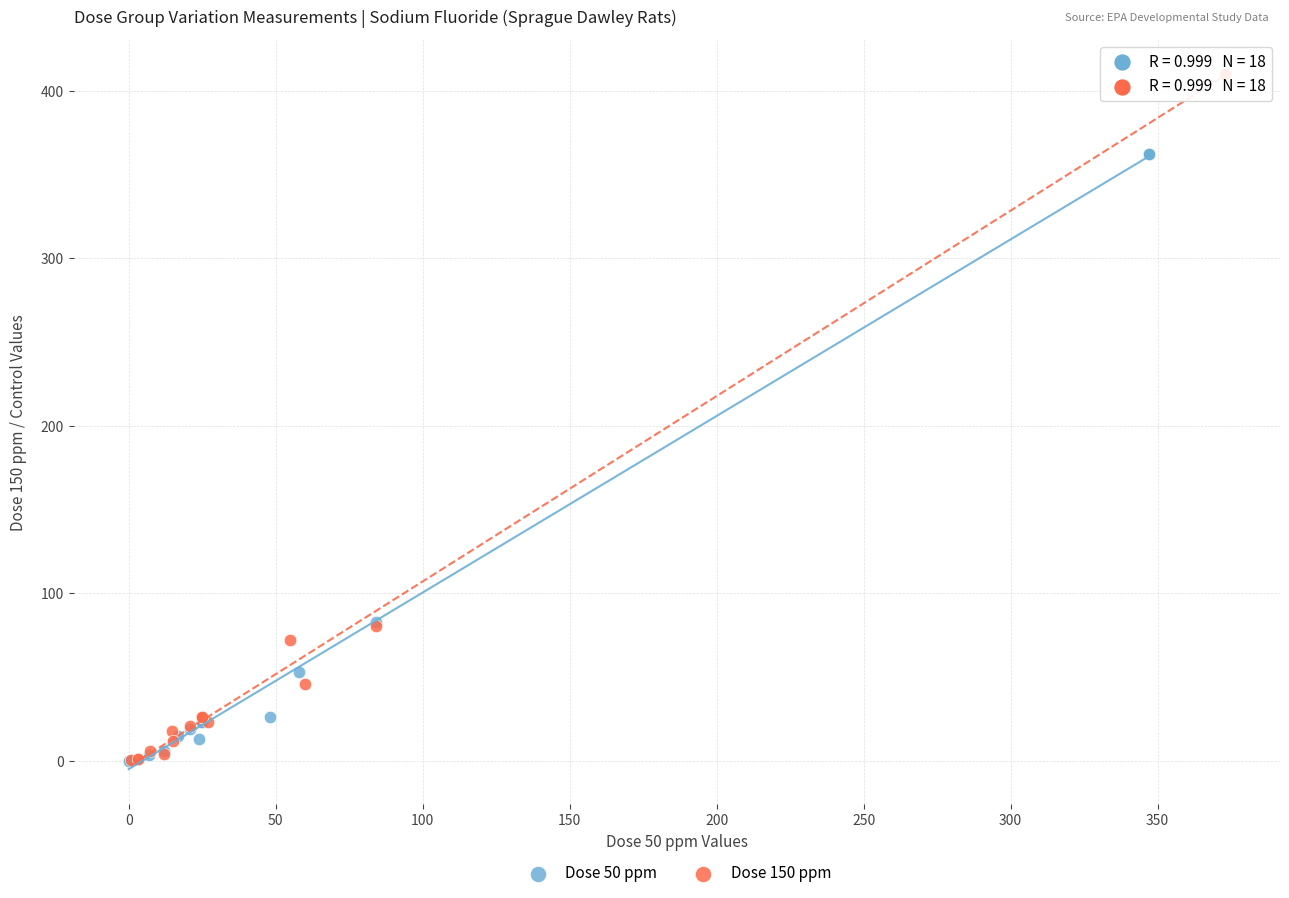

Which series has the widest spread of Y values?

Dose 150 ppm